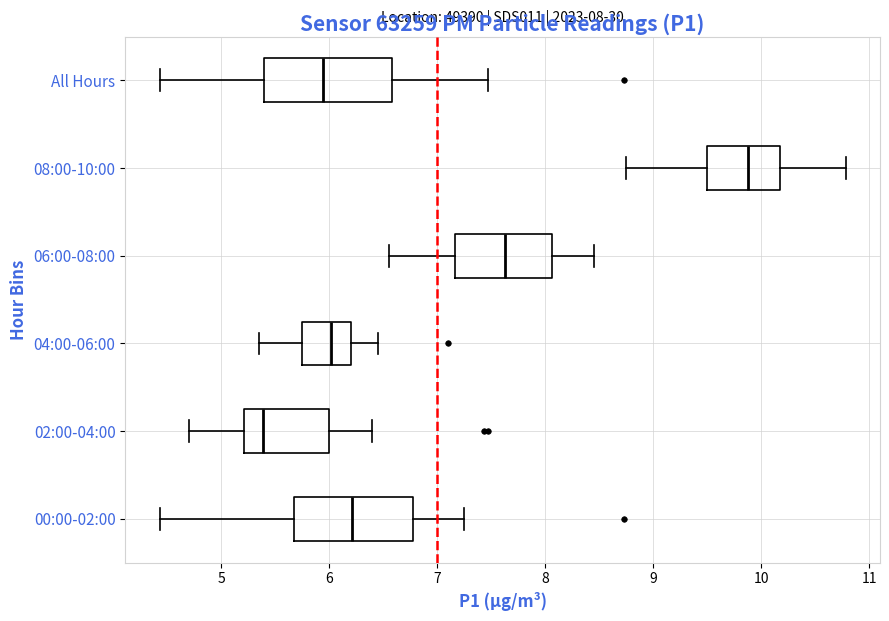

Which box has the furthest to the right median line?

08:00-10:00